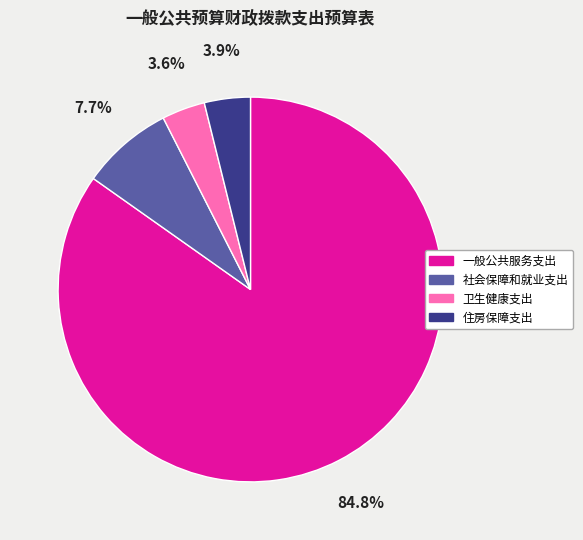

The 一般公共服务支出 slice represents 85% of the pie. True or false?

True